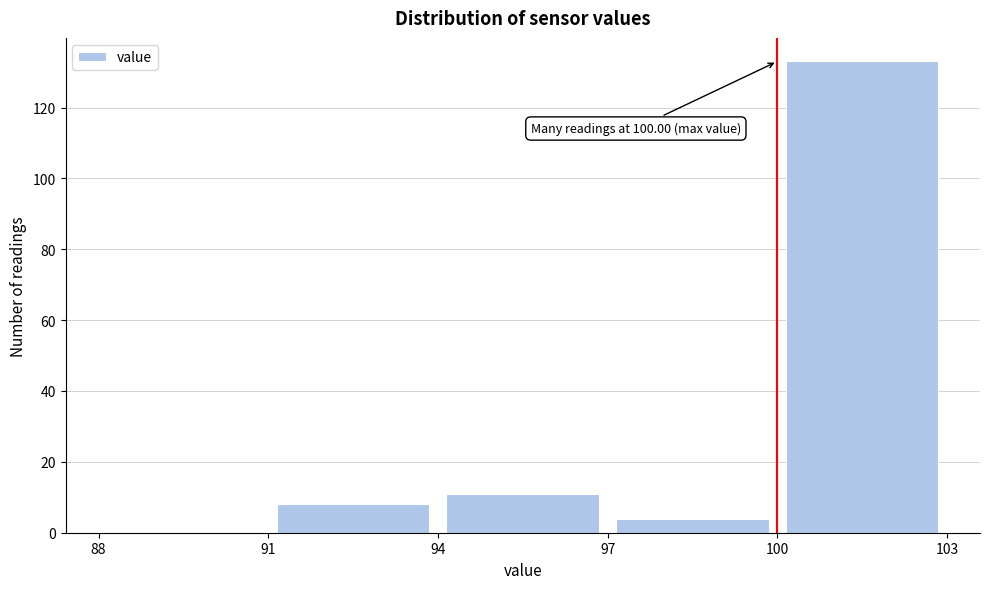

Which range on the x-axis has the tallest bar?

100 to 103